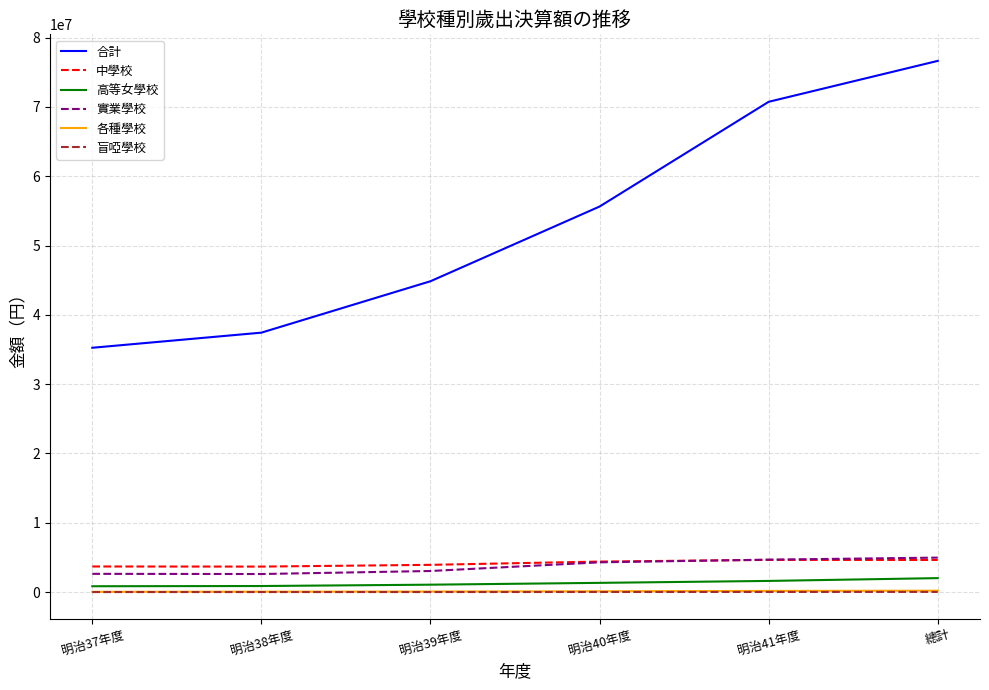

Which category has the highest value across all series?

總計